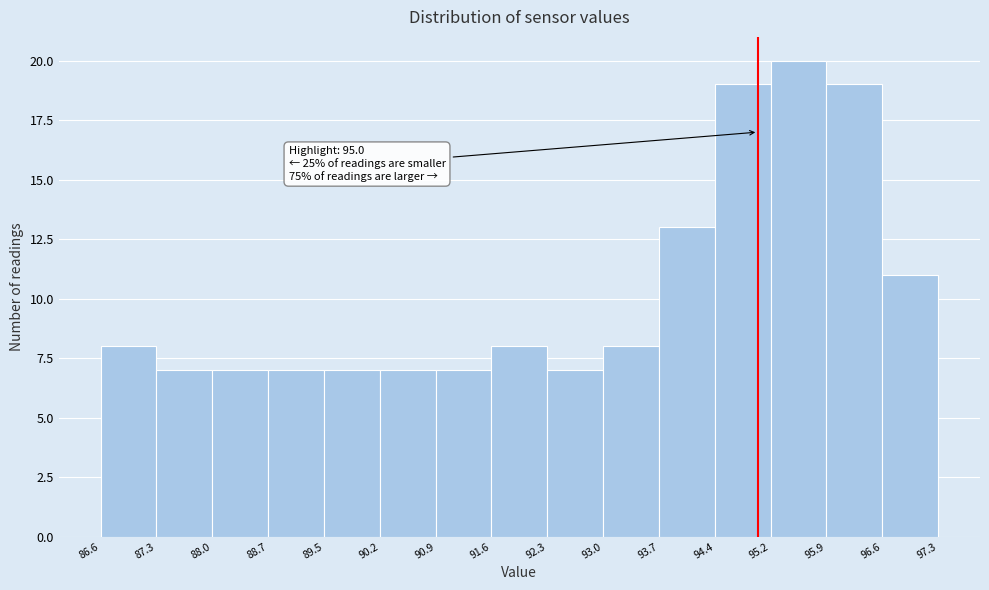

Over which range of the x-axis is the bar tallest?

95.2 to 95.9